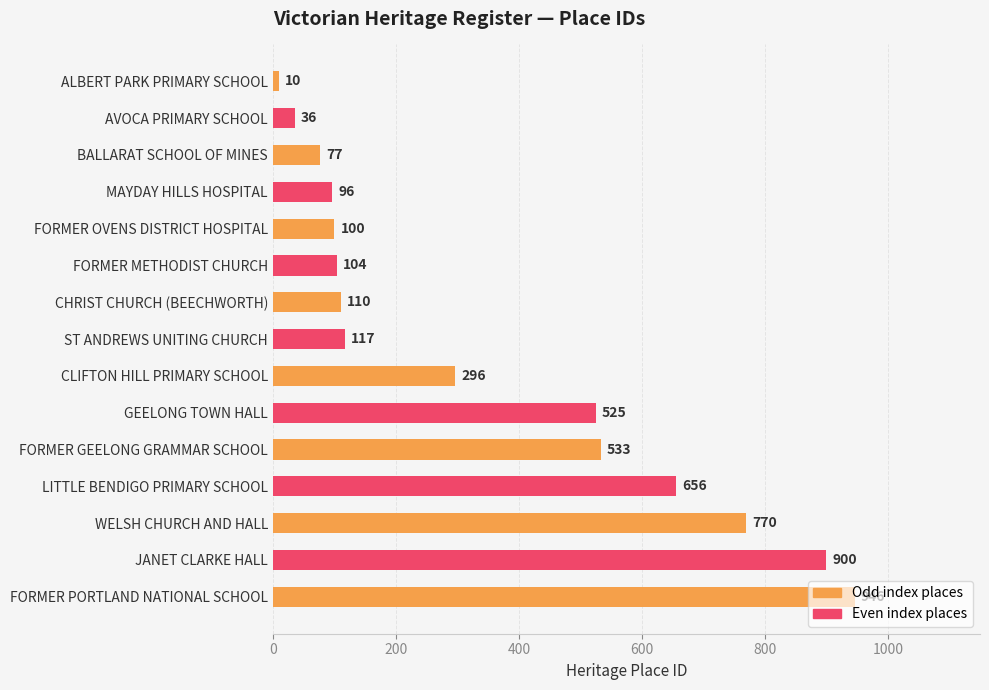

Read the value at FORMER OVENS DISTRICT HOSPITAL, to the nearest 50.

100